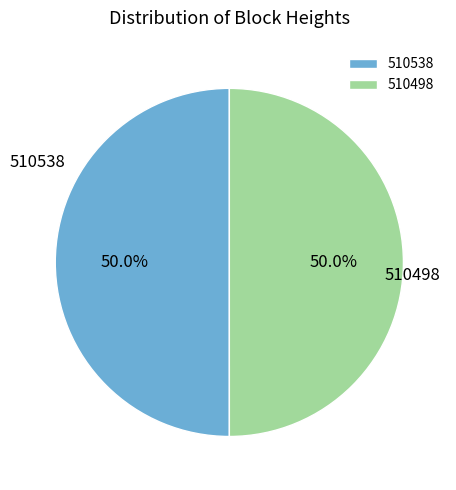

How many slices are in this pie chart?

2